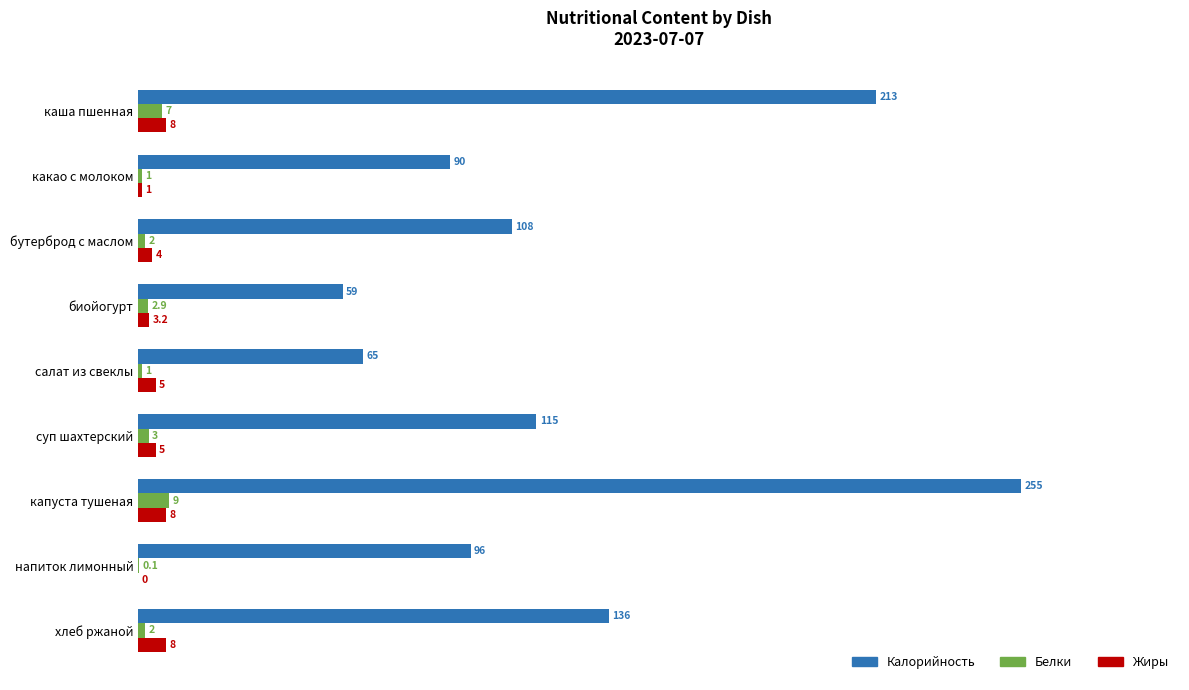

Which series has the largest range (max minus min)?

Калорийность